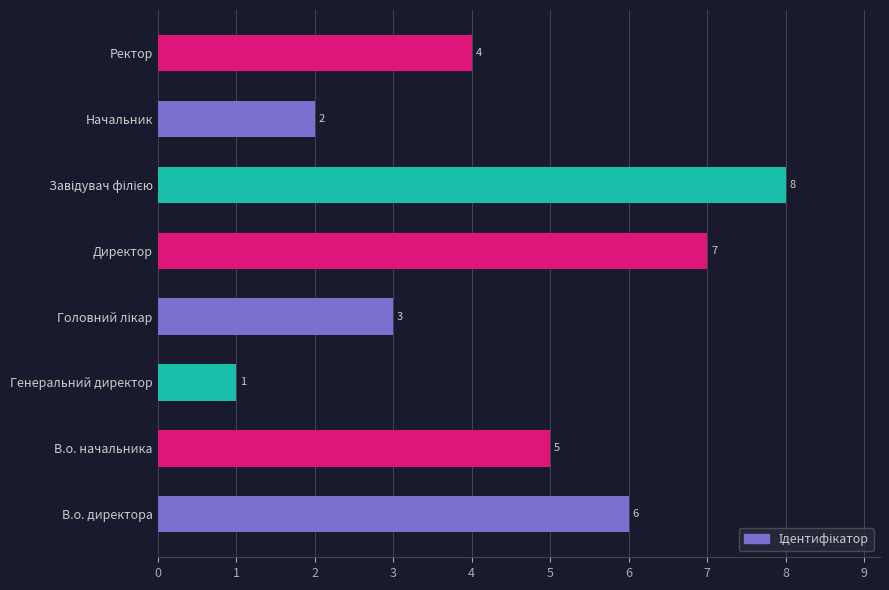

How many values are between 3 and 7?

5